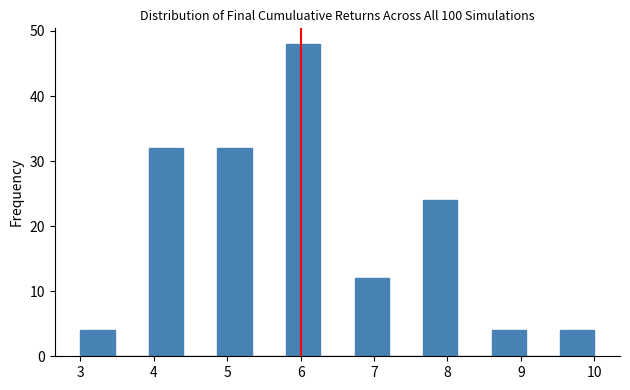

What is the height of the bar covering 4.9 to 5.3 on the x-axis? Neither the bar edges nor the heights are printed on the chart, so give them approximately, as read against the axes.

32